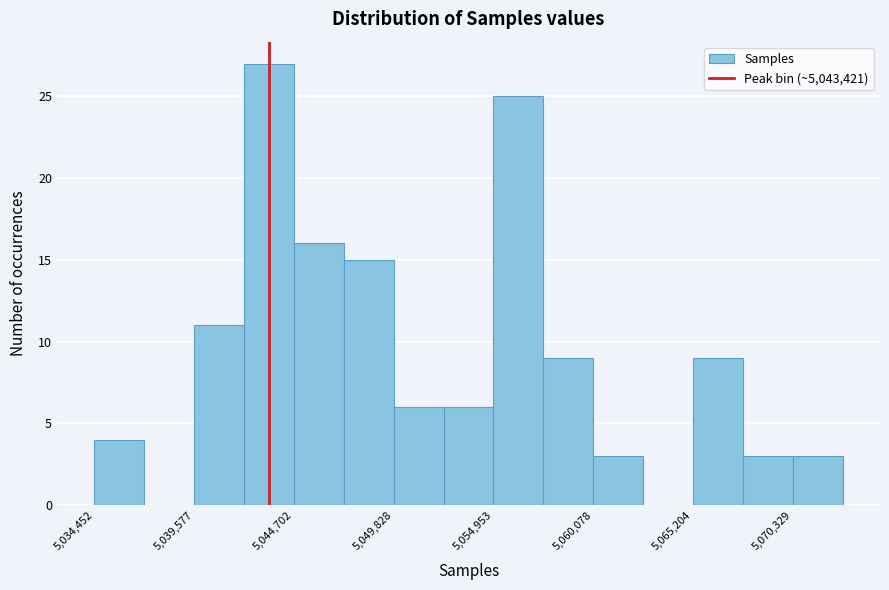

Read against the x-axis, roughly where is the centre of the tallest bar?

5043000